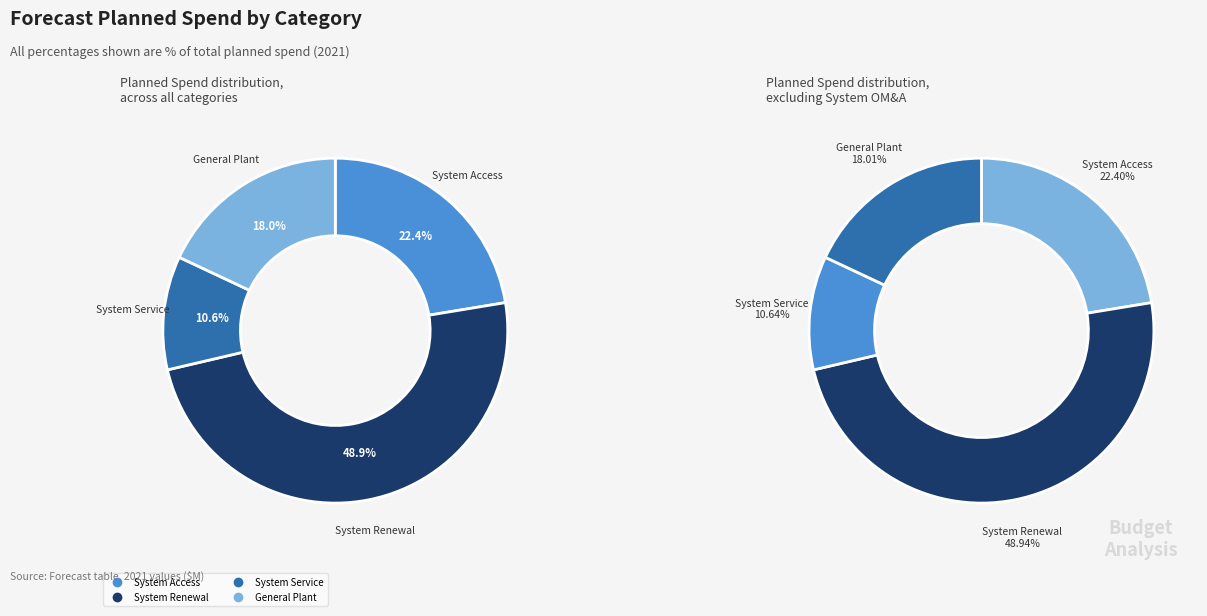

To the nearest percent, what percentage of the pie is System Service?

11%